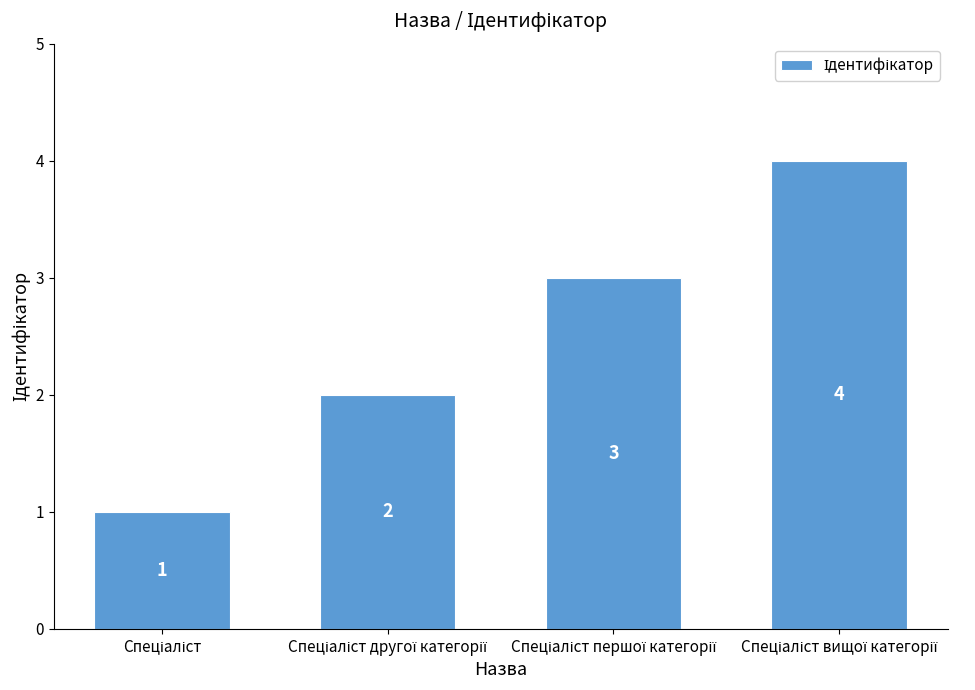

What is the sum of all values?

10